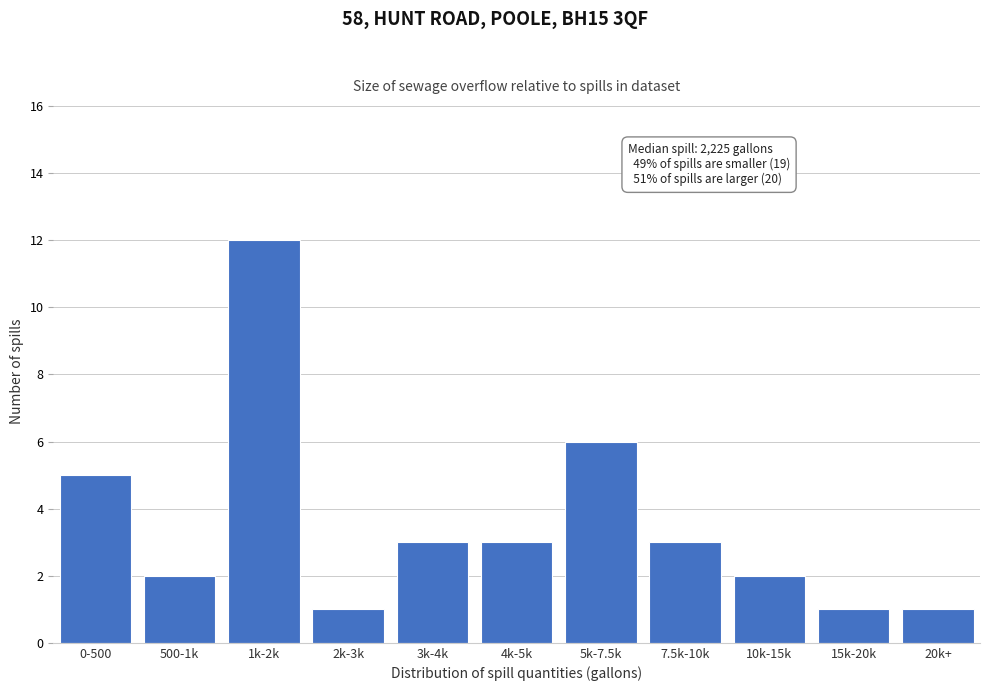

Reading left to right, extract all data points from this chart.

5	2	12	1	3	3	6	3	2	1	1